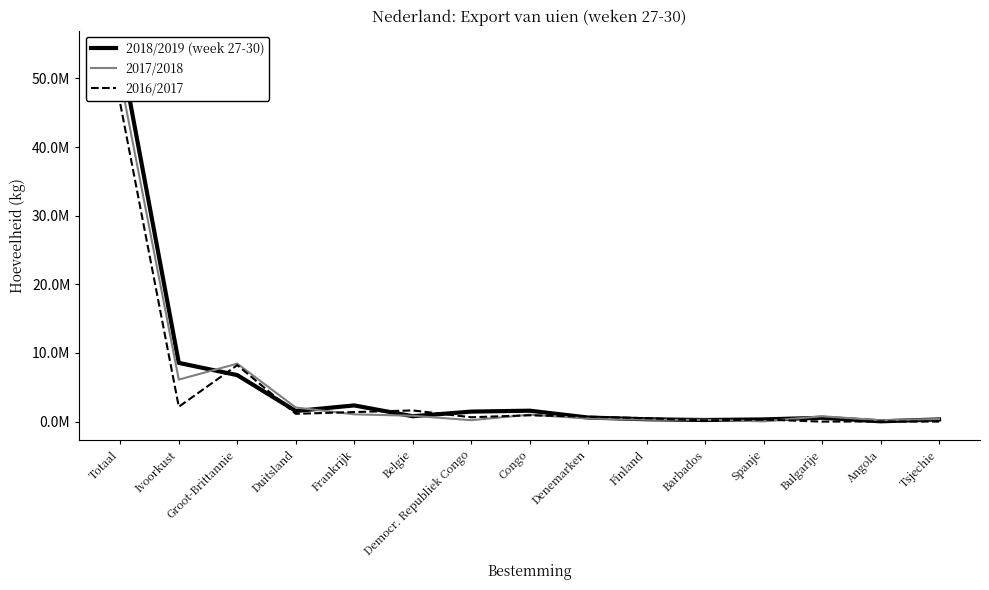

Where is 2016/2017 nearest to the value 23138581?

Groot-Brittannie